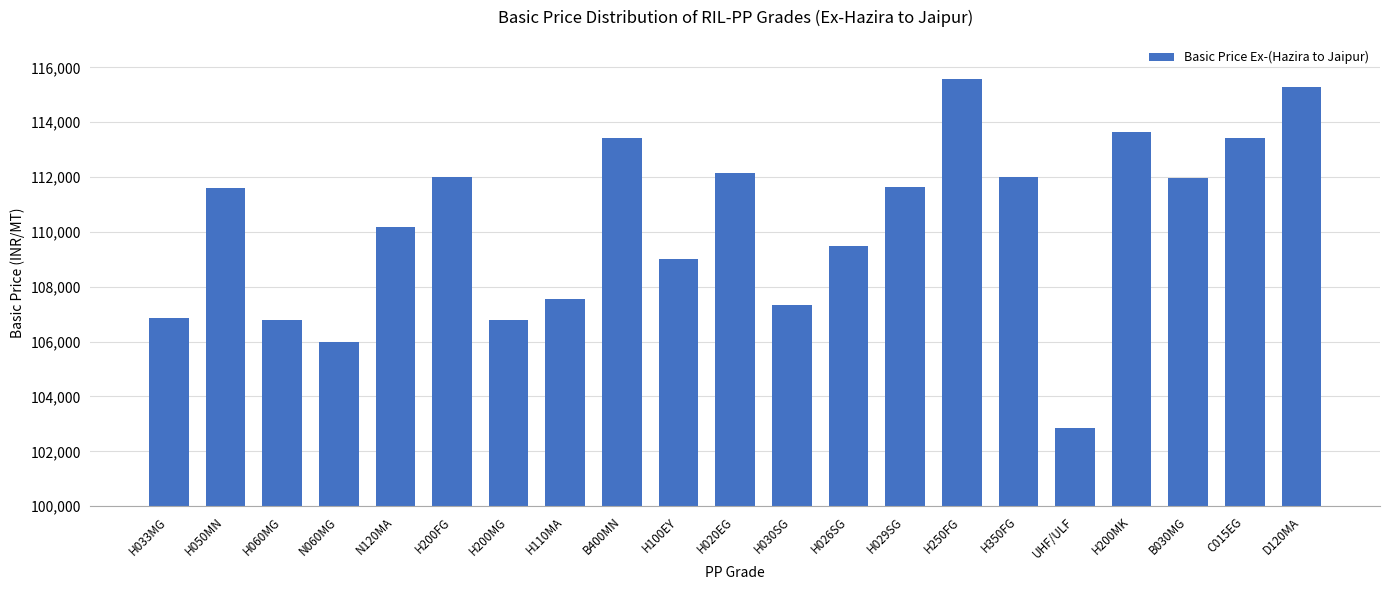

What is the difference between the values at B030MG and H350FG?

43